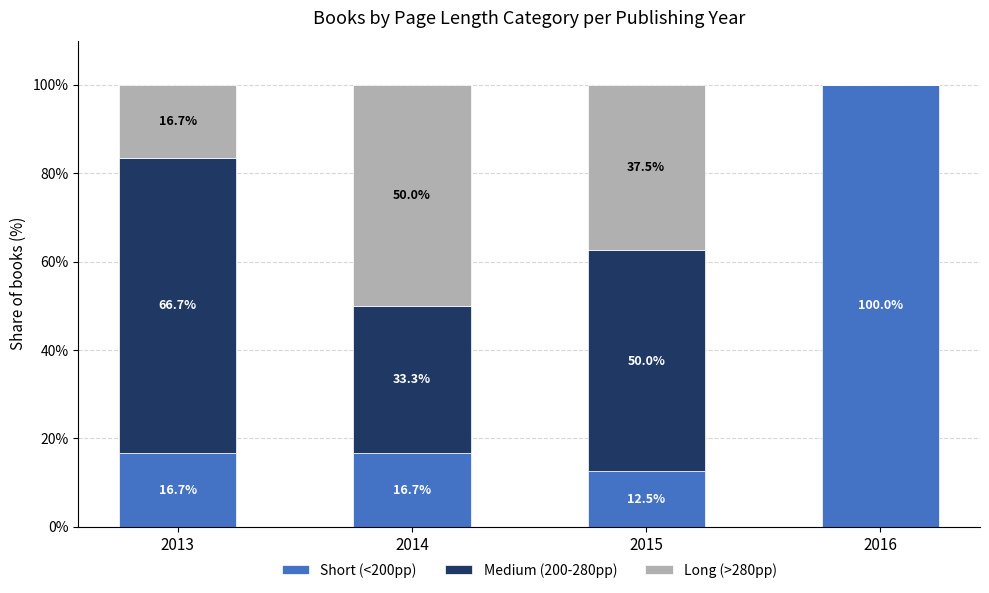

Which category has the highest value in the Short (<200pp) series?

2016